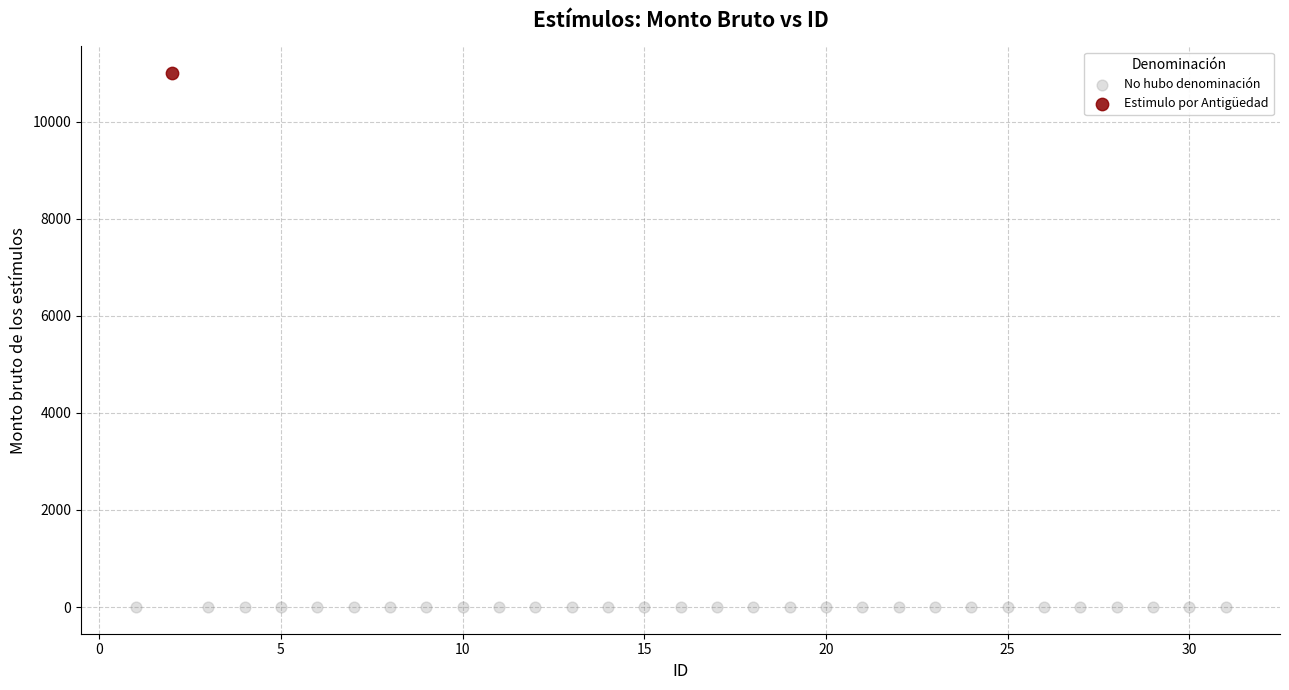

What are all the series names shown in the legend?

No hubo denominación, Estimulo por Antigüedad